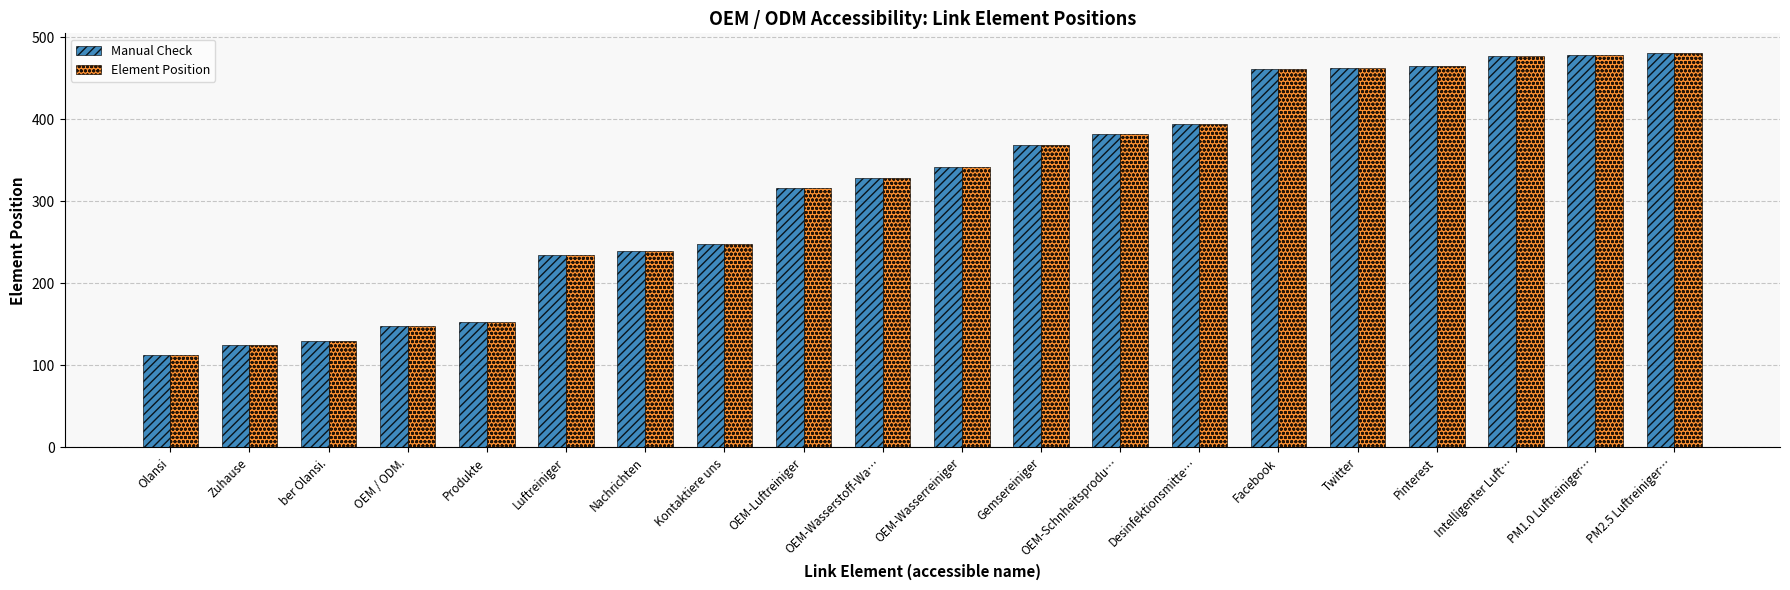

What are all the series names shown in the legend?

Manual Check, Element Position